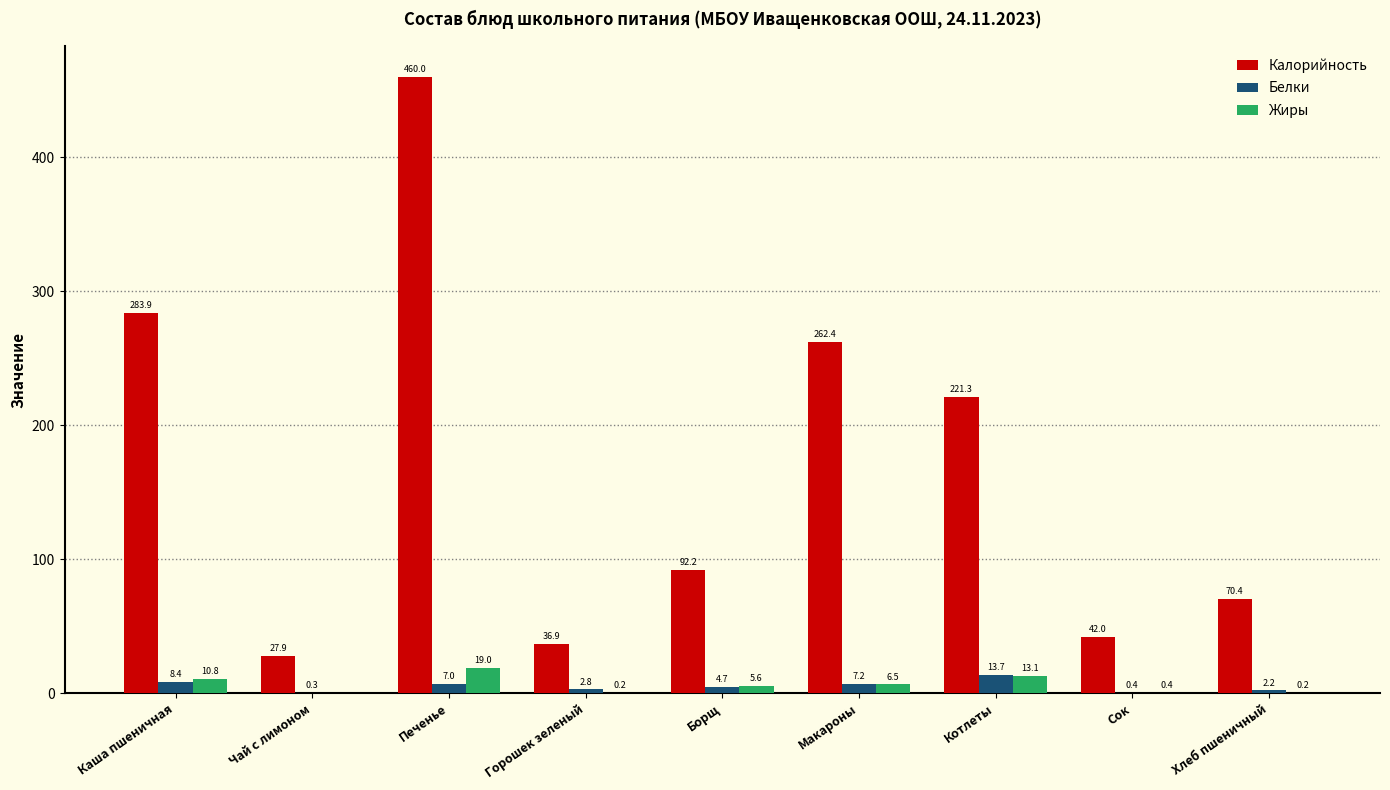

Reading left to right, transcribe all the data shown in this chart.

Калорийность: Каша пшеничная=283.9	Чай с лимоном=27.9	Печенье=460.0	Горошек зеленый=36.9	Борщ=92.2	Макароны=262.4	Котлеты=221.3	Сок=42.0	Хлеб пшеничный=70.4
Белки: Каша пшеничная=8.4	Чай с лимоном=0.3	Печенье=7.0	Горошек зеленый=2.8	Борщ=4.7	Макароны=7.2	Котлеты=13.7	Сок=0.4	Хлеб пшеничный=2.2
Жиры: Каша пшеничная=10.8	Чай с лимоном=0.0	Печенье=19.0	Горошек зеленый=0.2	Борщ=5.6	Макароны=6.5	Котлеты=13.1	Сок=0.4	Хлеб пшеничный=0.2